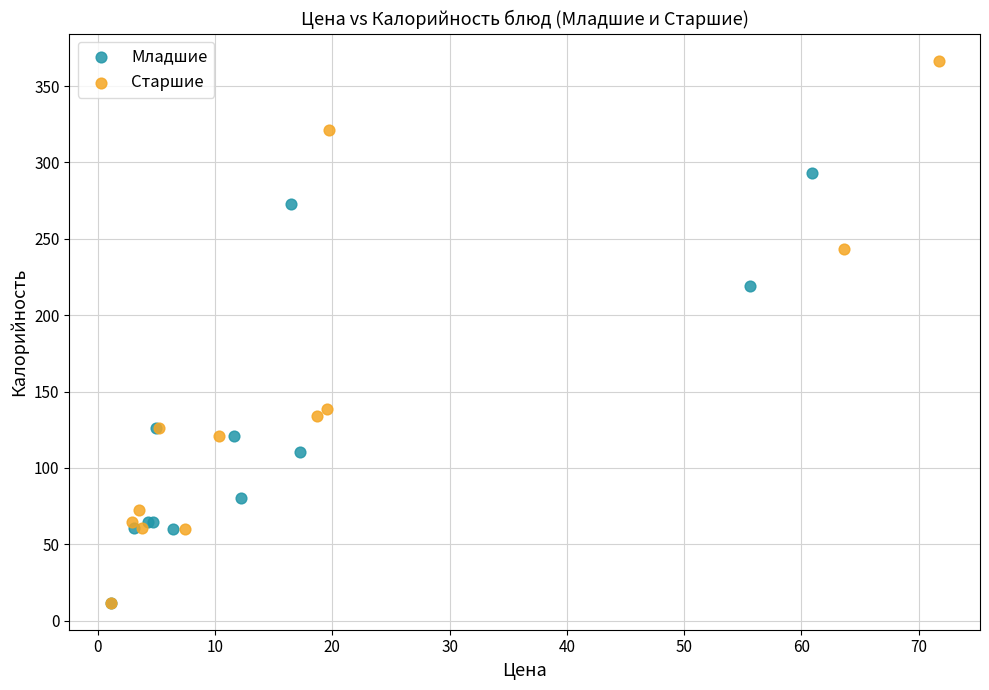

Which series reaches the maximum Y coordinate?

Старшие